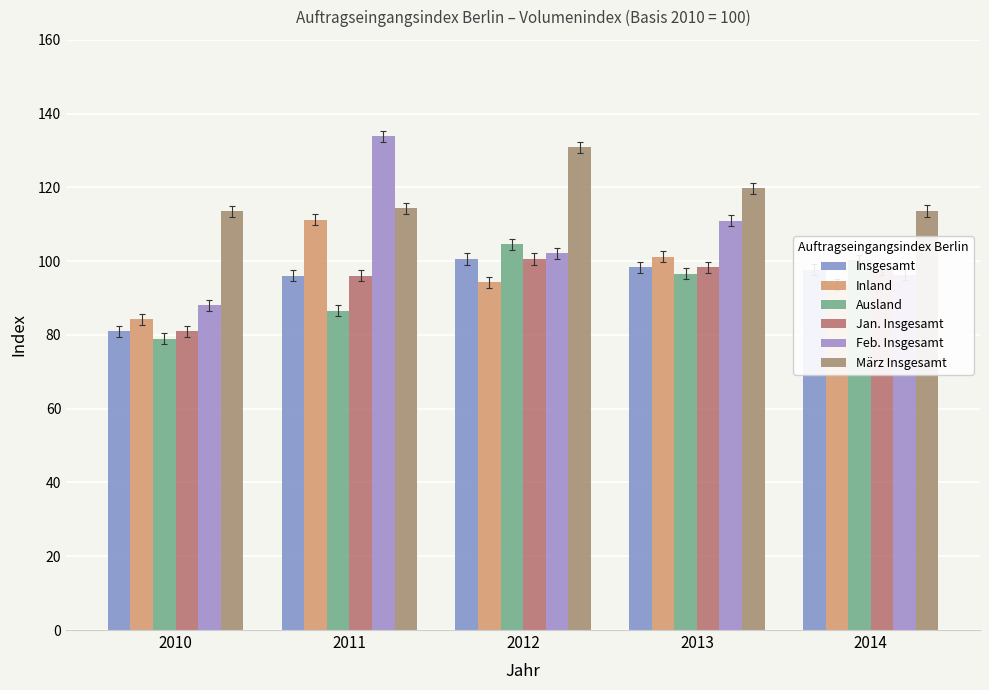

Which category has the highest value in the Ausland series?

2012